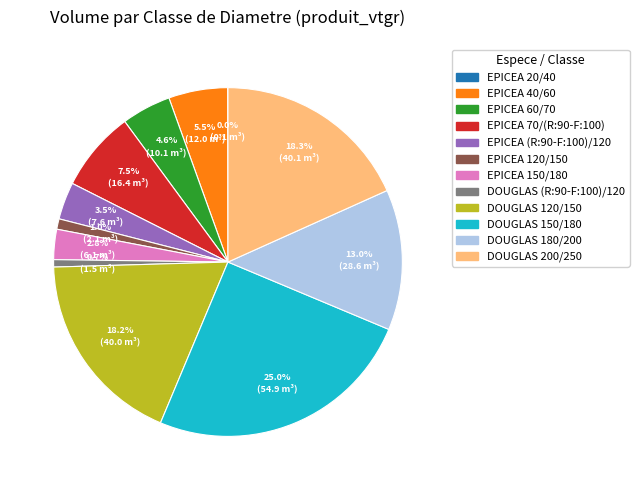

Combined, do DOUGLAS 120/150 and DOUGLAS 150/180 account for over 50%?

No